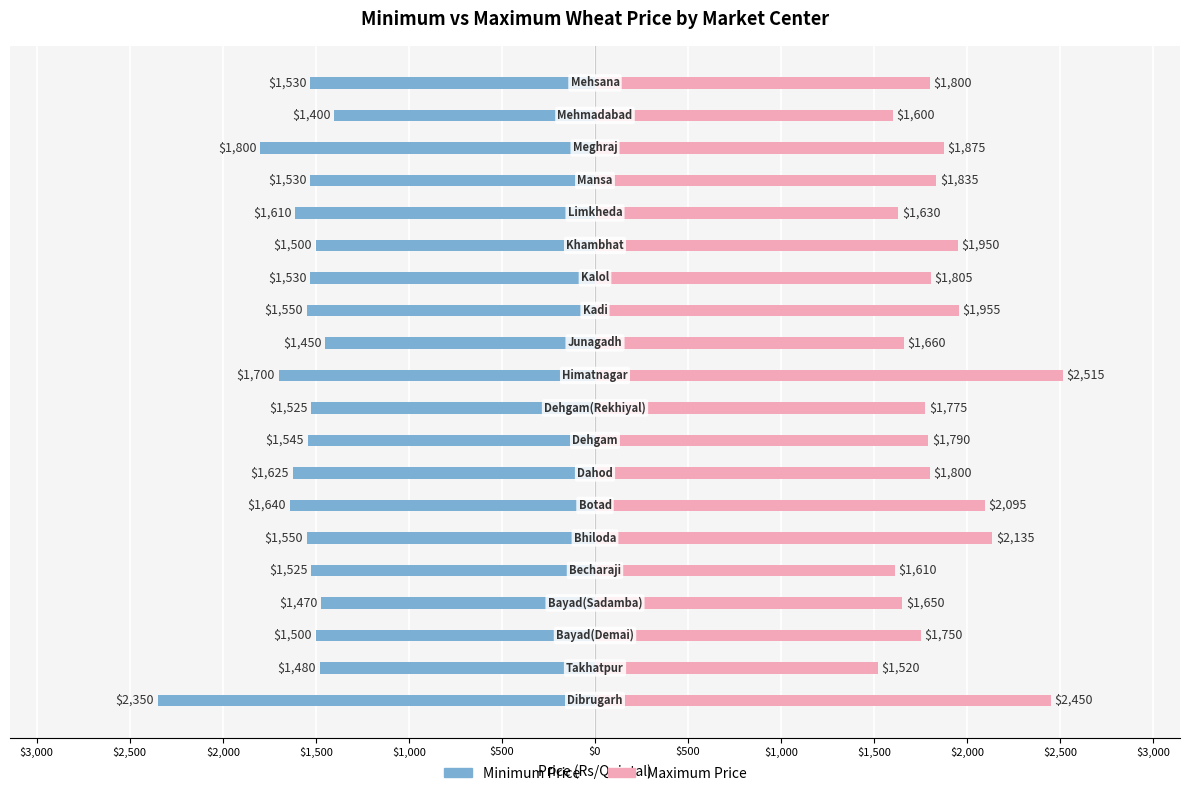

How many bars are there in total?

40